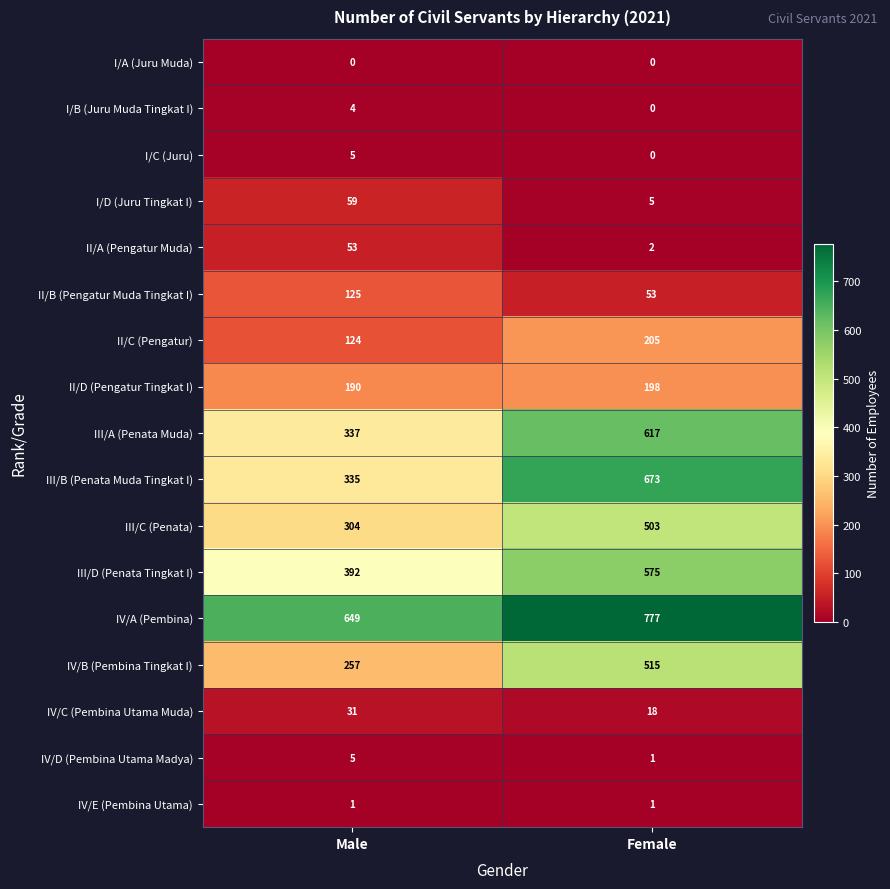

Which category has the highest value across all series?

Female